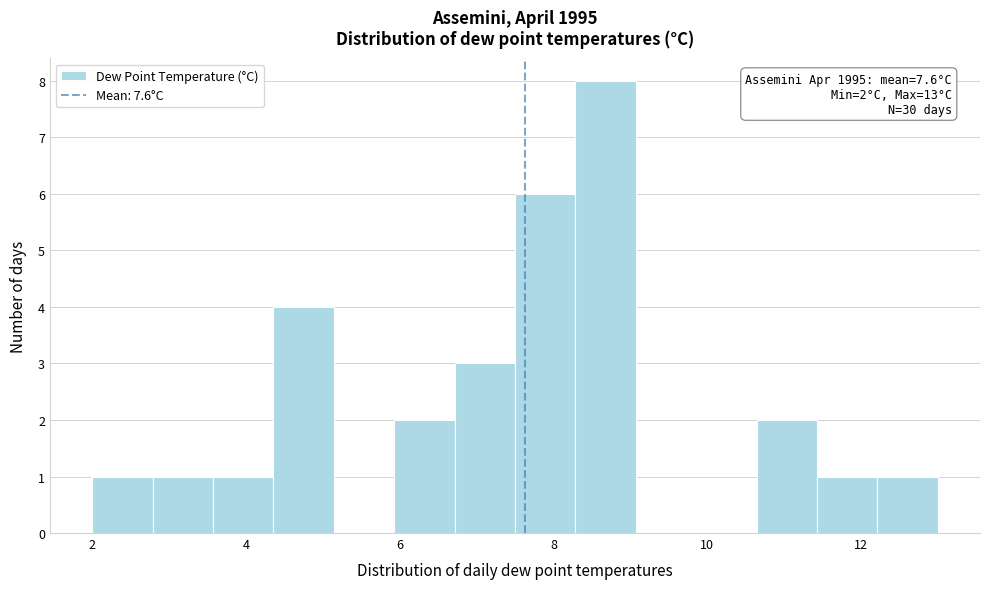

Read against the x-axis, roughly where is the centre of the tallest bar?

8.6